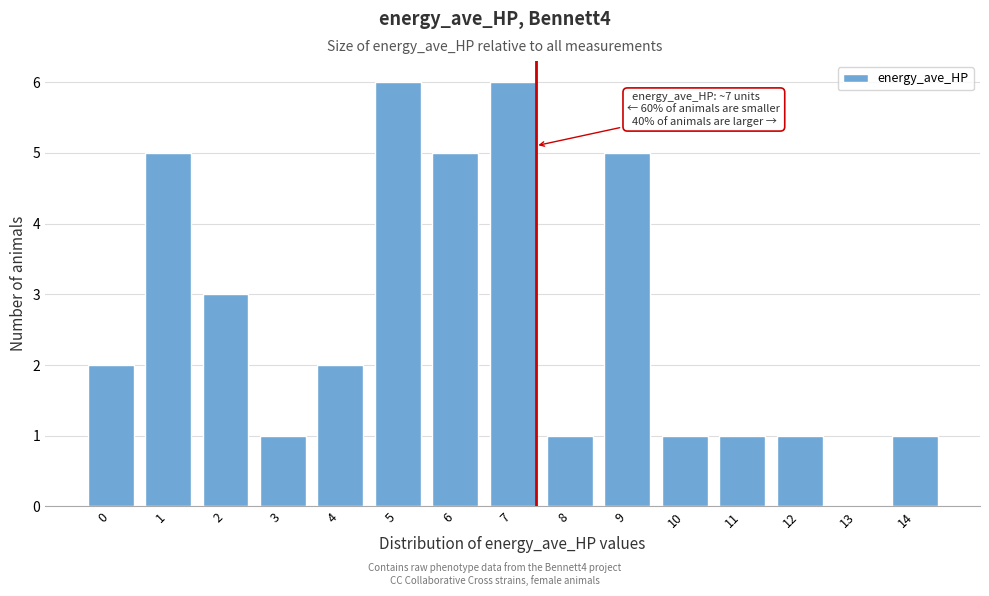

Reading left to right, list all the values displayed in this chart.

0=2	1=5	2=3	3=1	4=2	5=6	6=5	7=6	8=1	9=5	10=1	11=1	12=1	13=0	14=1